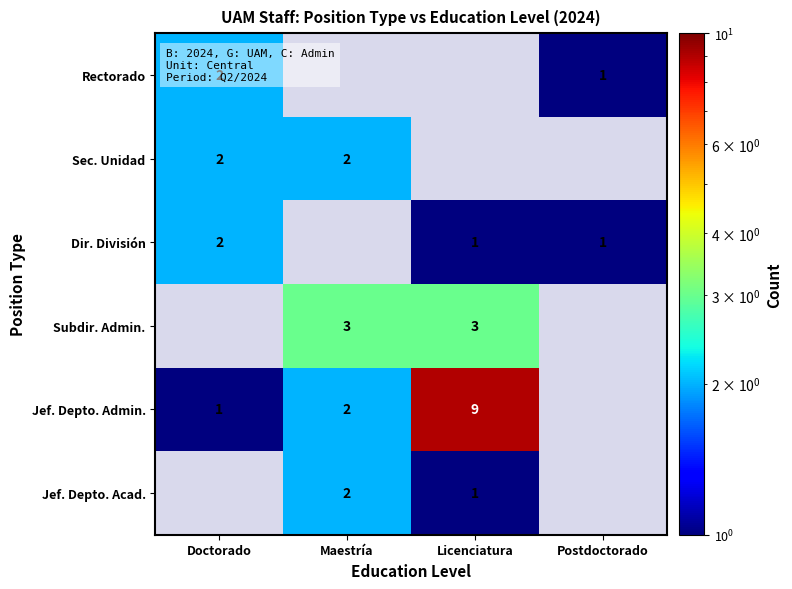

The Jef. Depto. Admin. series shows 2 at Maestría. True or false?

True